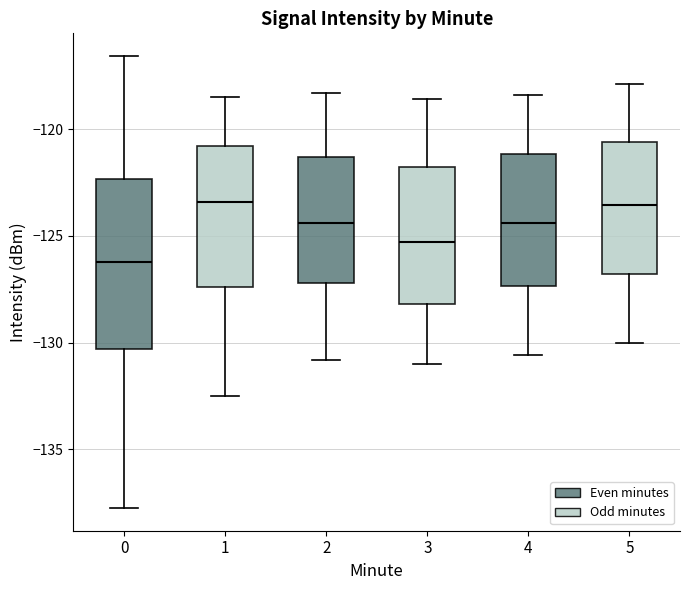

Reading left to right, transcribe this box plot: for each box, give where its median line is, the range the box spans, and where its two whiskers end, as read against the y-axis. The values are not printed on the chart, so give them approximately, as read against the axis.

0: median -126.0, box -130.5 to -122.5, whiskers -138.0 to -116.5
1: median -123.5, box -127.5 to -121.0, whiskers -132.5 to -118.5
2: median -124.5, box -127.0 to -121.5, whiskers -131.0 to -118.5
3: median -125.5, box -128.0 to -122.0, whiskers -131.0 to -118.5
4: median -124.5, box -127.5 to -121.0, whiskers -130.5 to -118.5
5: median -123.5, box -127.0 to -120.5, whiskers -130.0 to -118.0